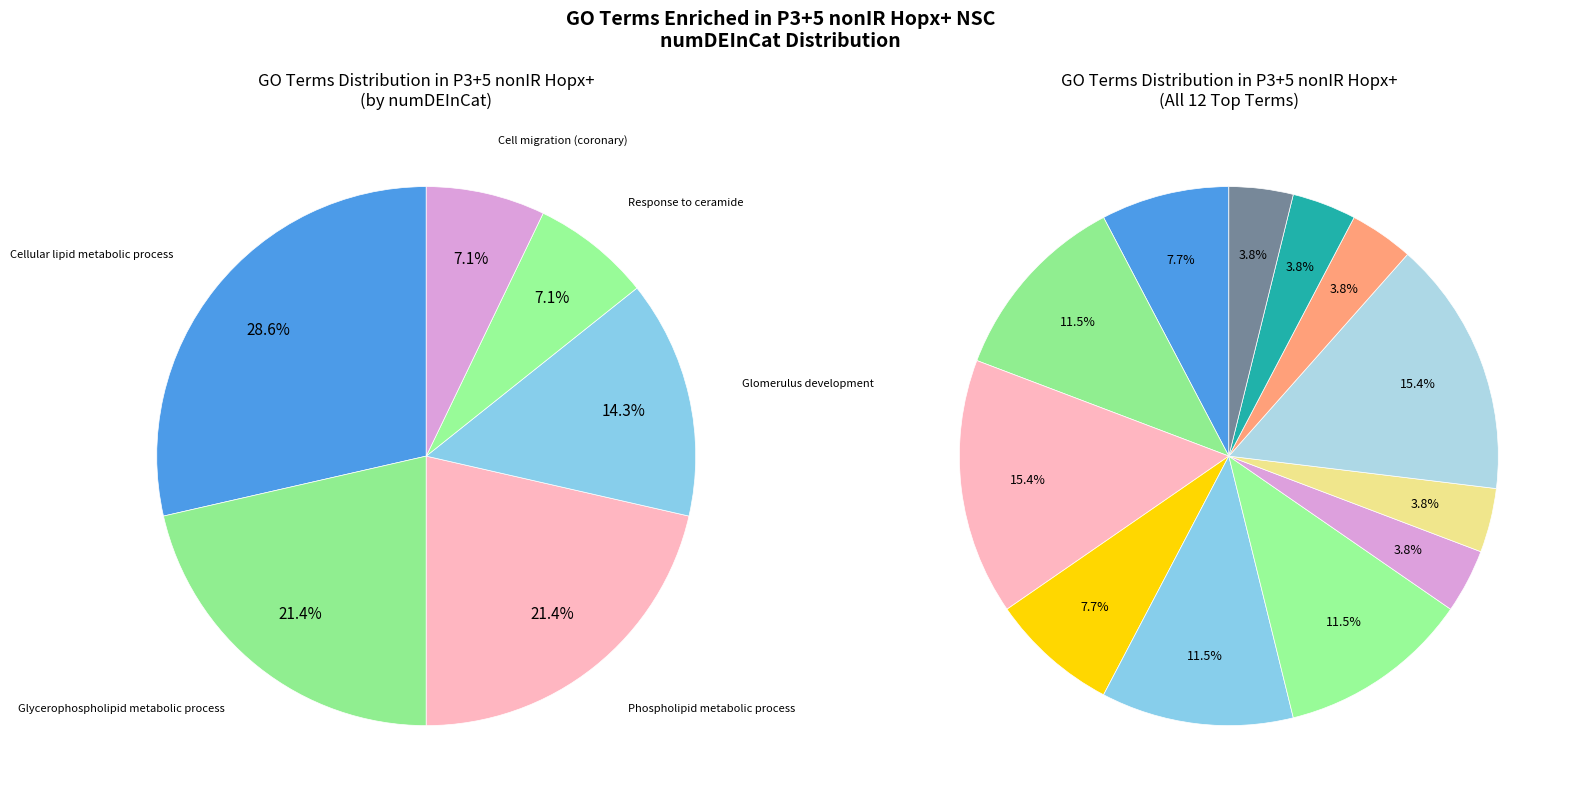

Which category has the smallest portion of the pie?

cell migration involved in coronary angiogenesis